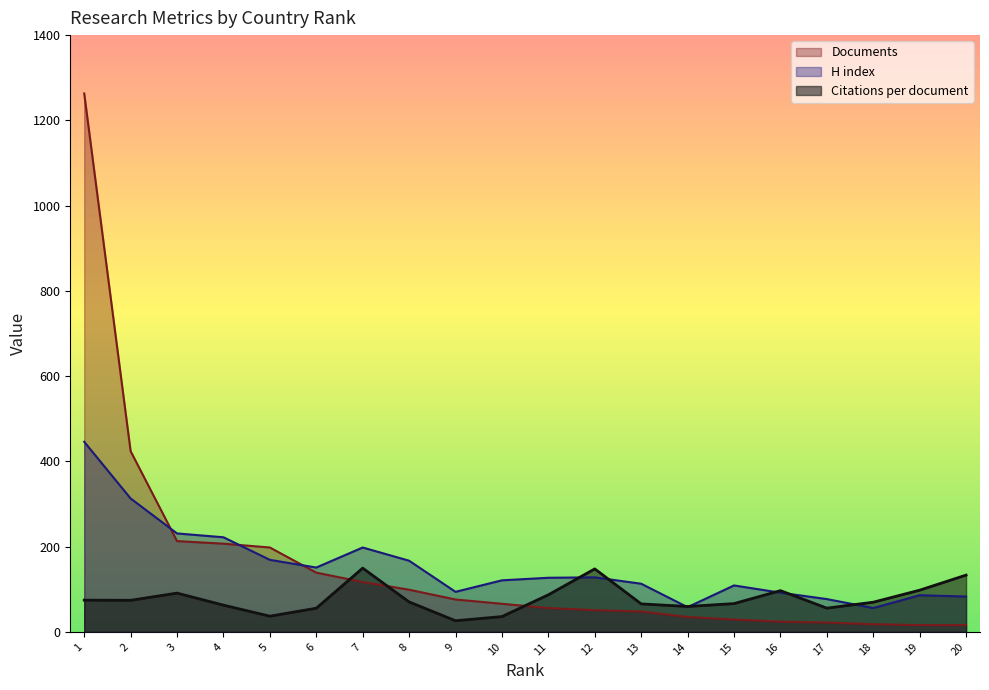

Where is the first local maximum for Citations per document?

3